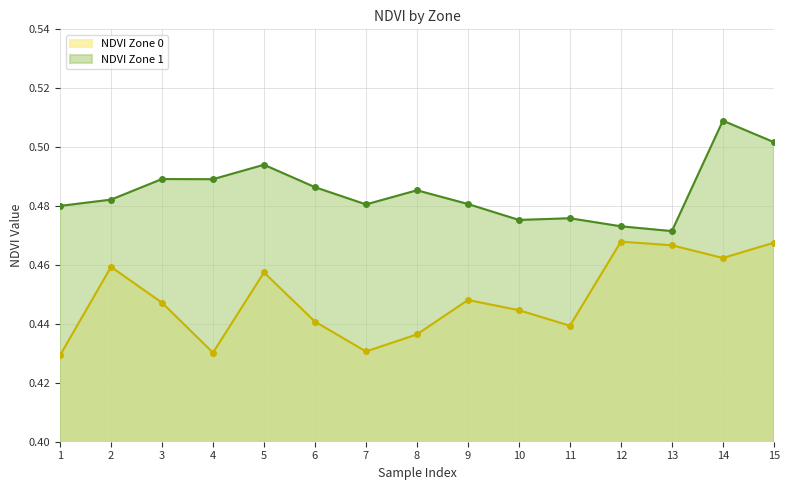

How many data points does each series have?

15